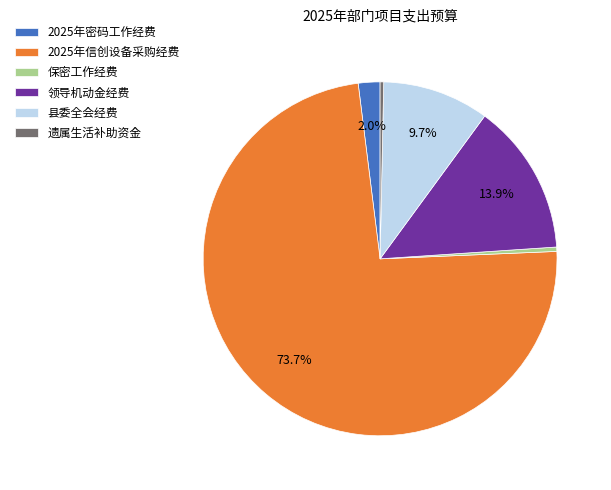

Is the sum of 县委全会经费 and 2025年信创设备采购经费 greater than half?

Yes